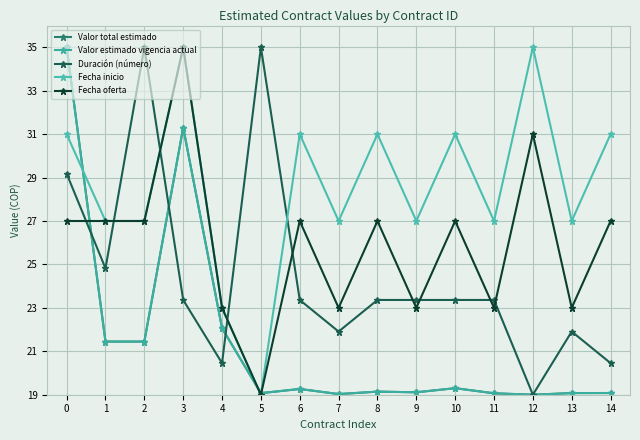

The value of Valor estimado vigencia actual at 8 is 19.1. True or false?

True